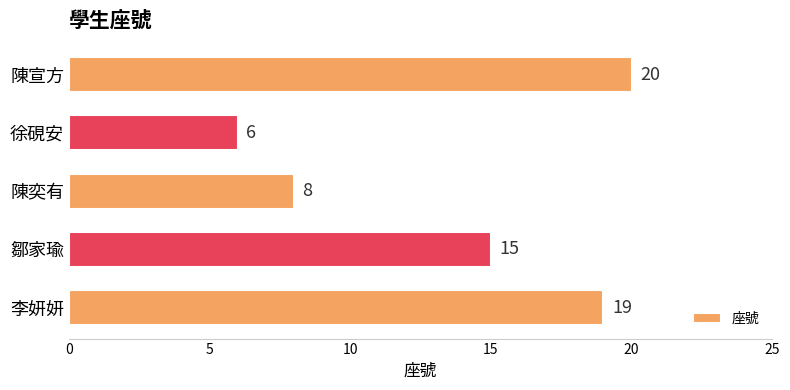

What is the maximum value shown in the chart?

20